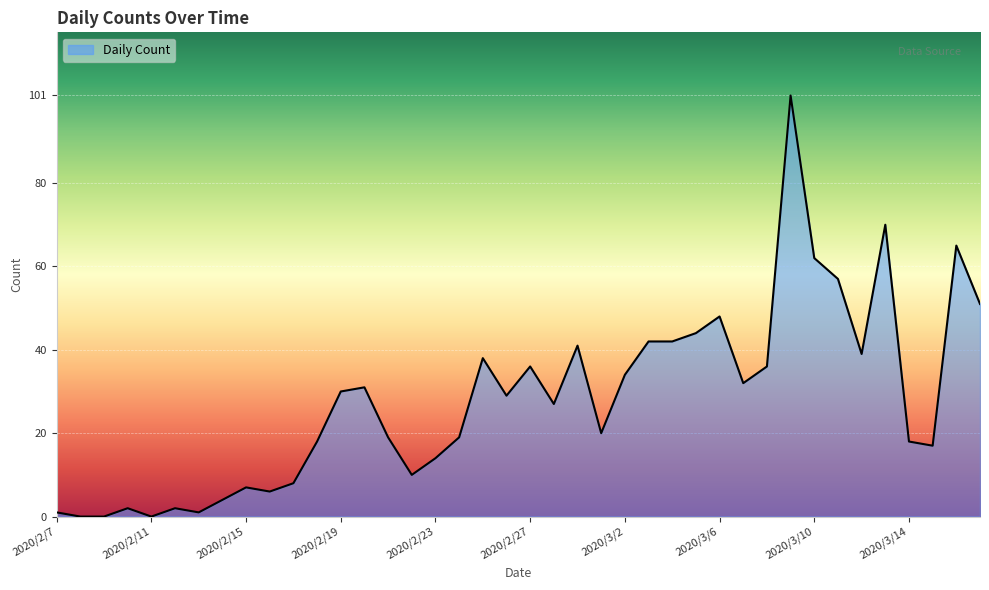

What is the maximum value shown in the chart?

101